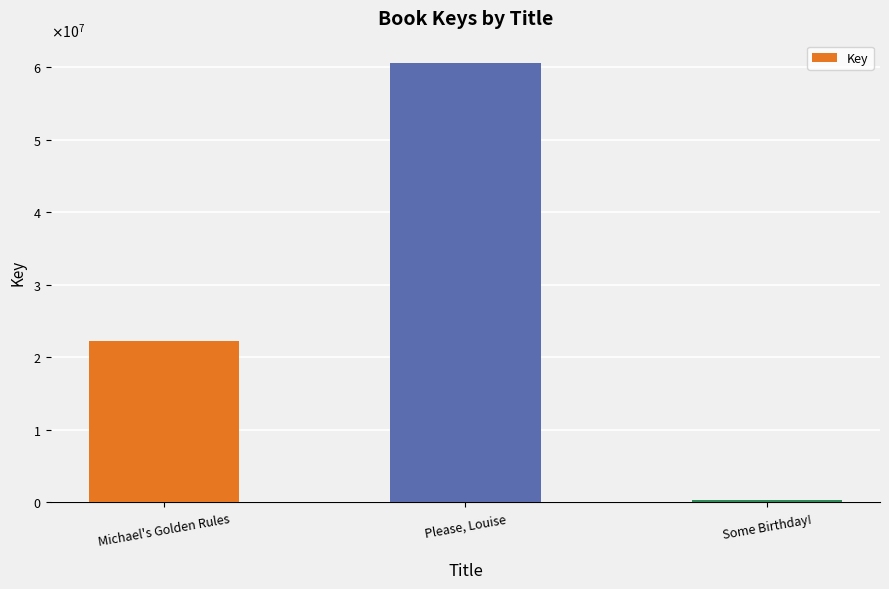

List the labels in order of value, largest first.

Please, Louise, Michael's Golden Rules, Some Birthday!